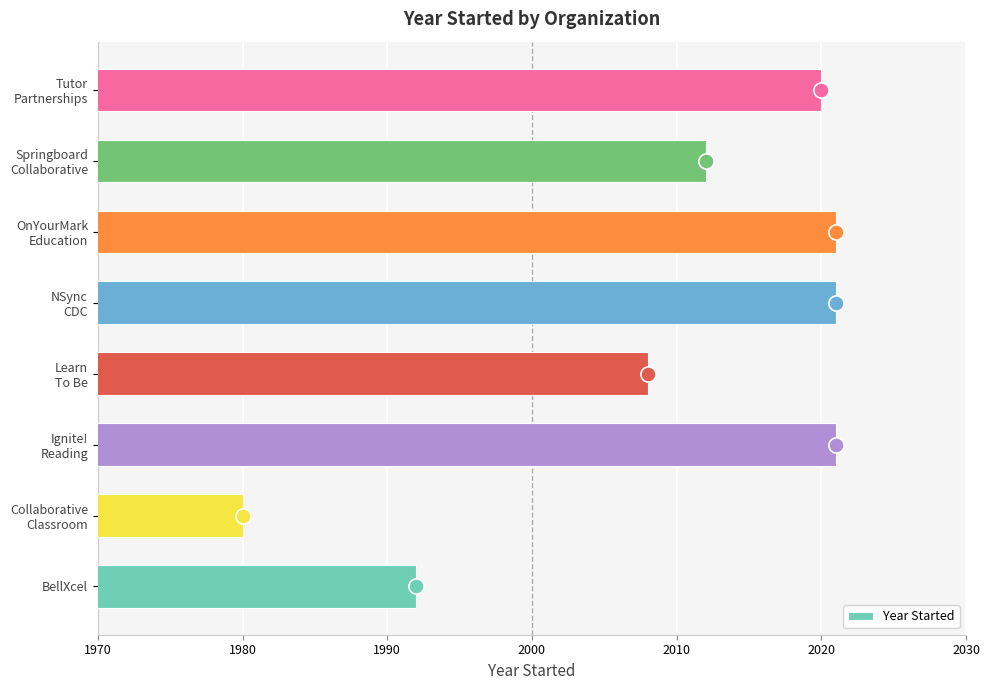

What is the average value of the Year Started series?

2009